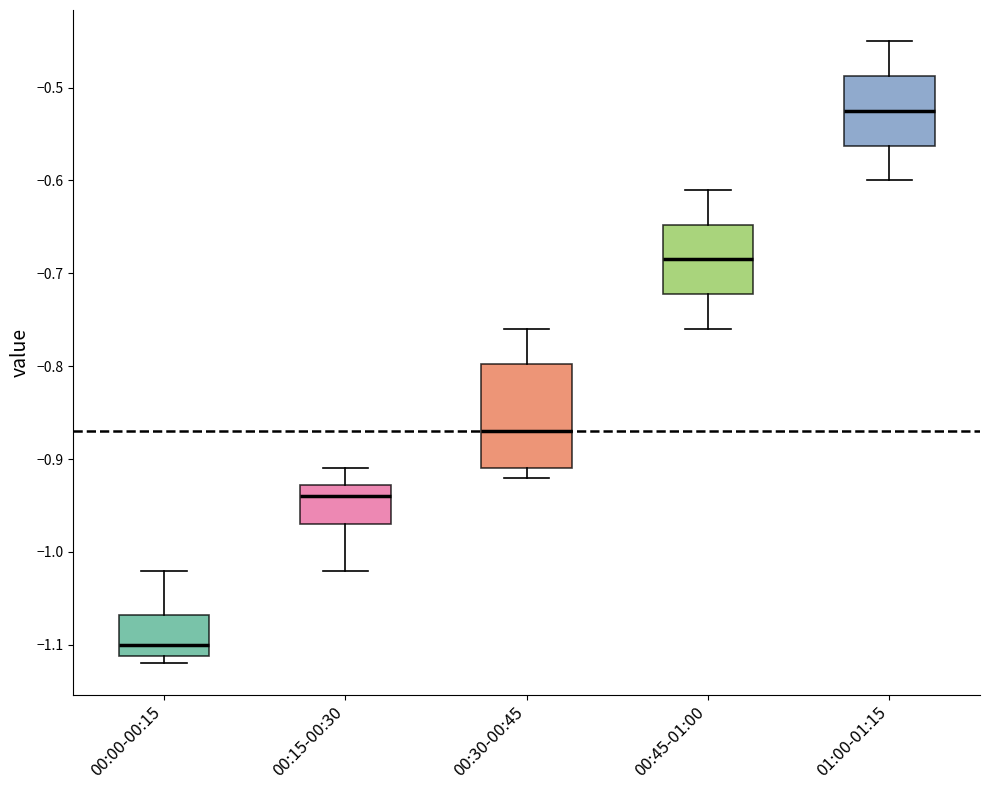

Which box has the highest median line?

01:00-01:15